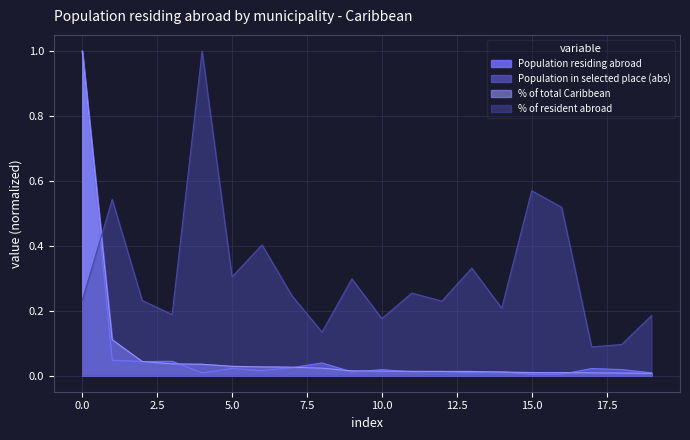

How many categories are shown in the chart?

20